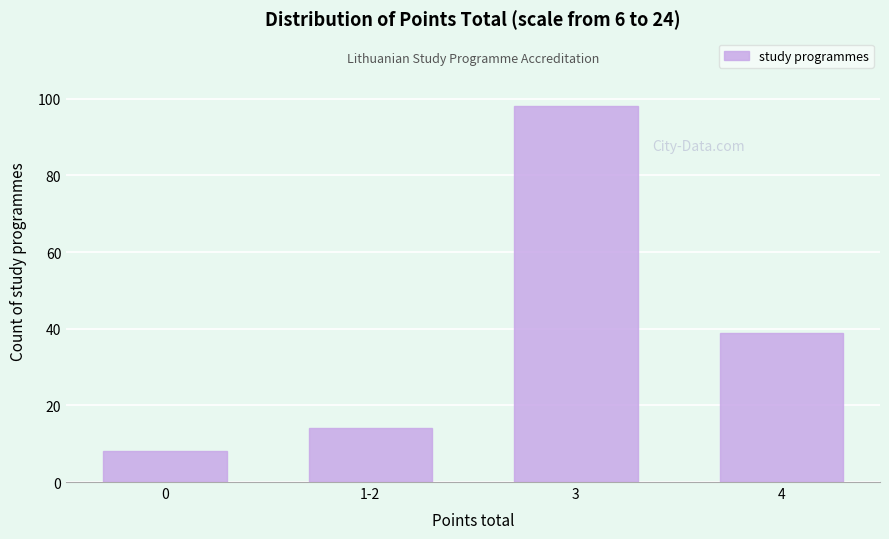

Reading left to right, list all the values displayed in this chart.

0=8	1-2=14	3=98	4=39